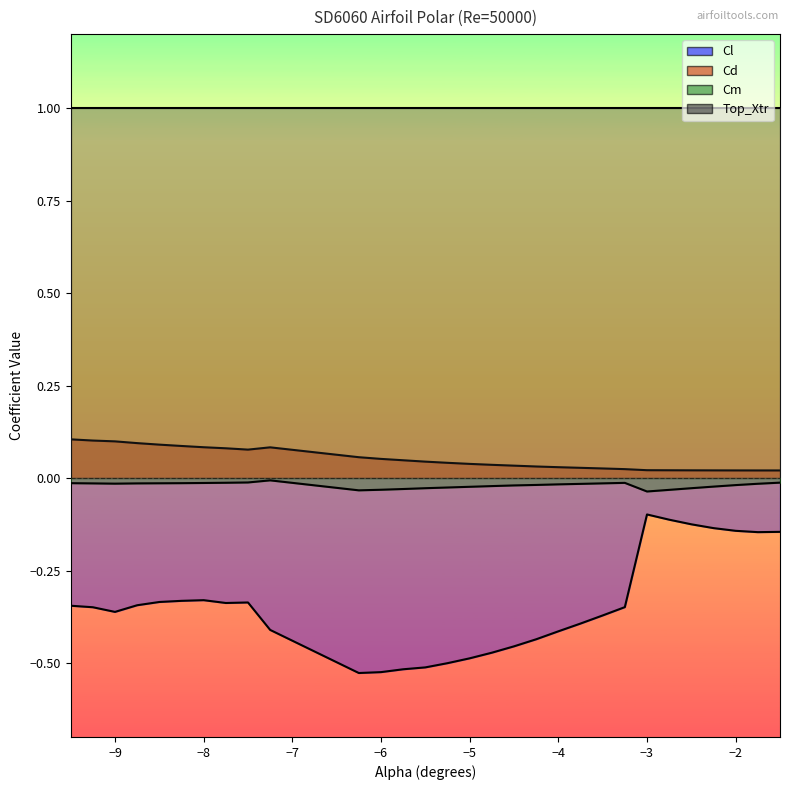

True or false: Cl and Cd cross at least once.

False